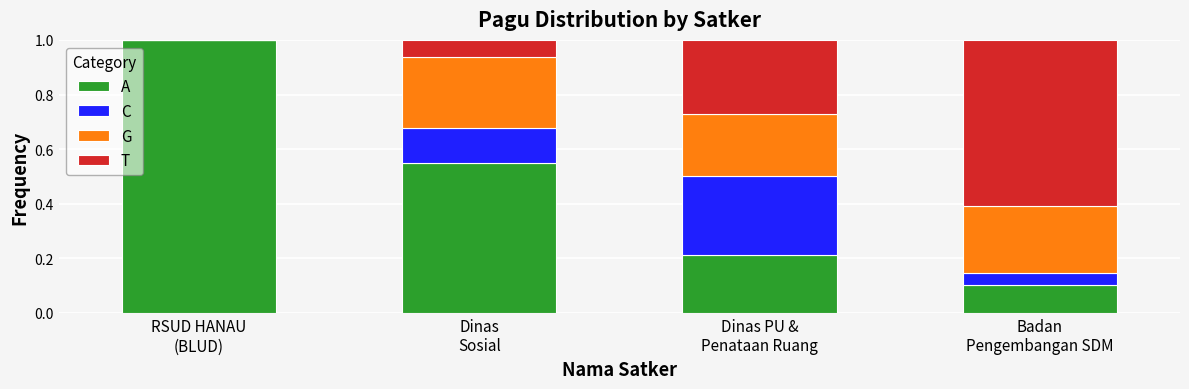

What is the maximum value for A?

1.0